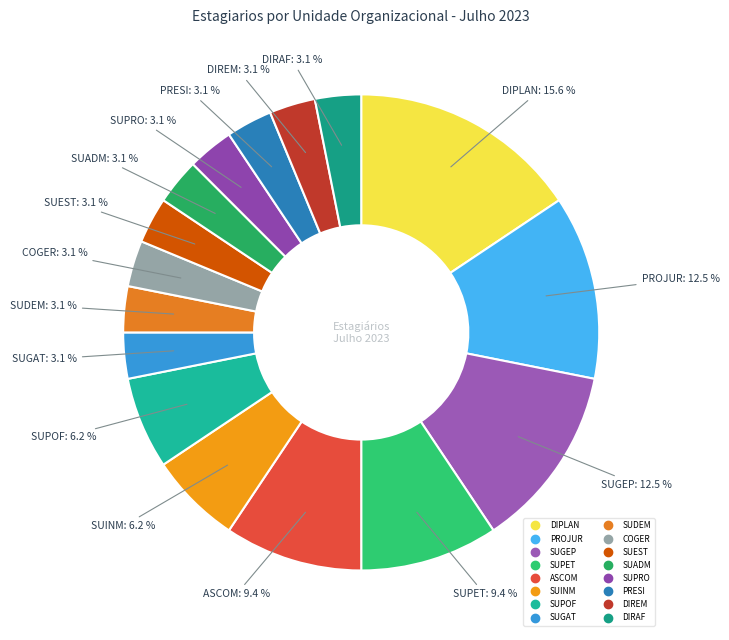

Does SUPOF account for over 50% of the chart?

No